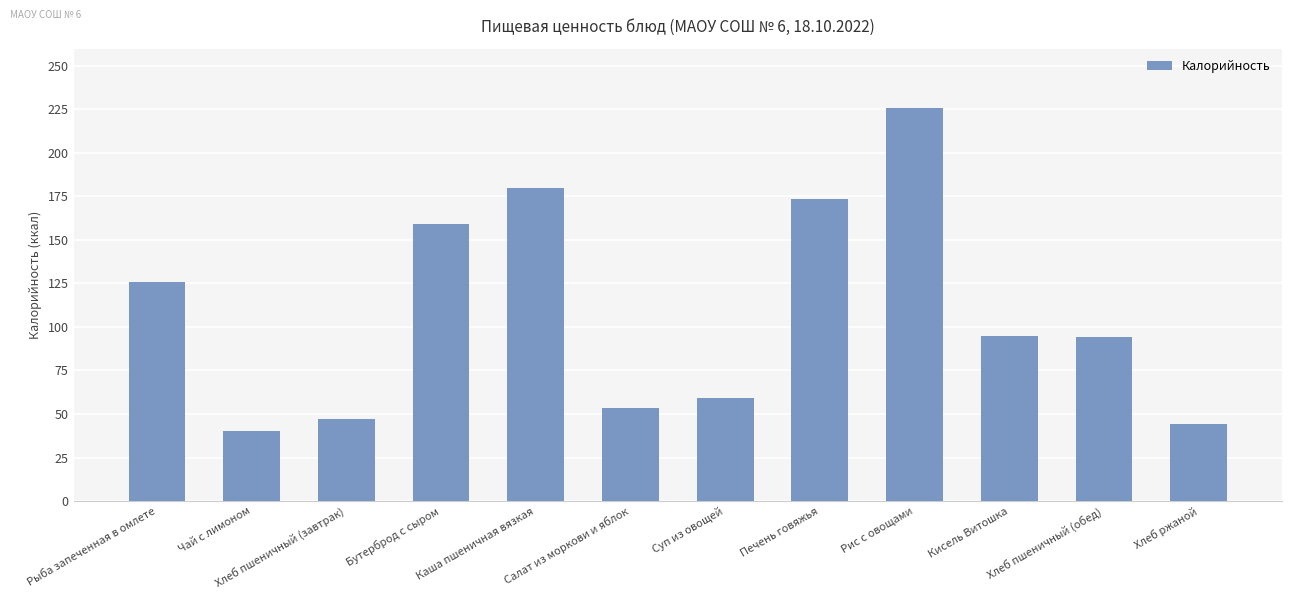

The chart shows a value of 26.5 at Хлеб пшеничный (завтрак). True or false?

False